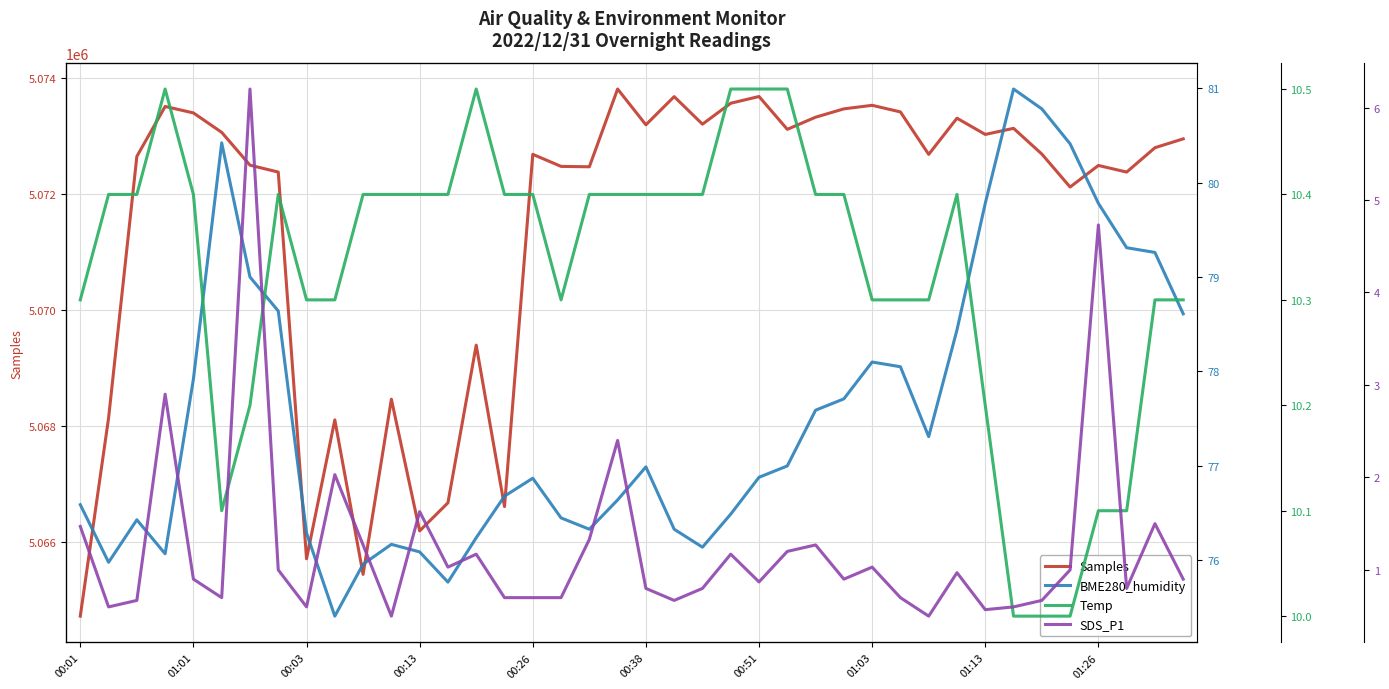

Which series has the widest spread of values?

Samples